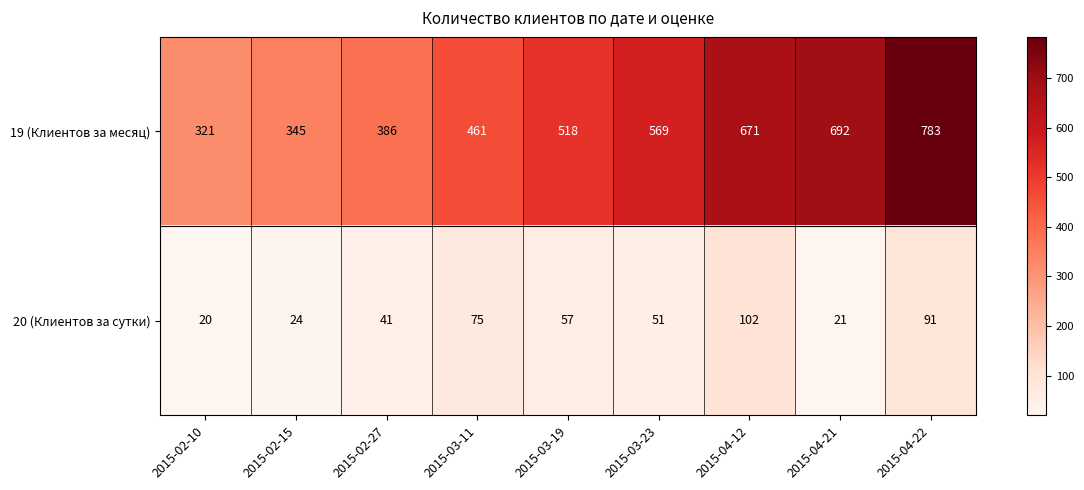

The 20 (Клиентов за сутки) series shows 75 at 2015-03-11. True or false?

True